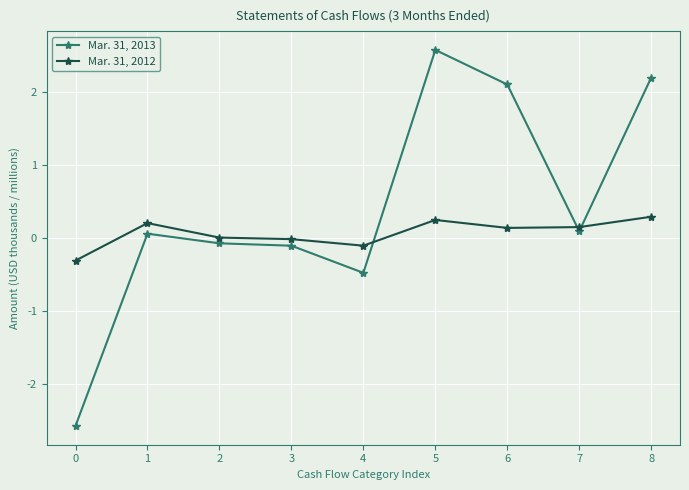

Between 2 and 7, which series saw the biggest shift?

Mar. 31, 2013